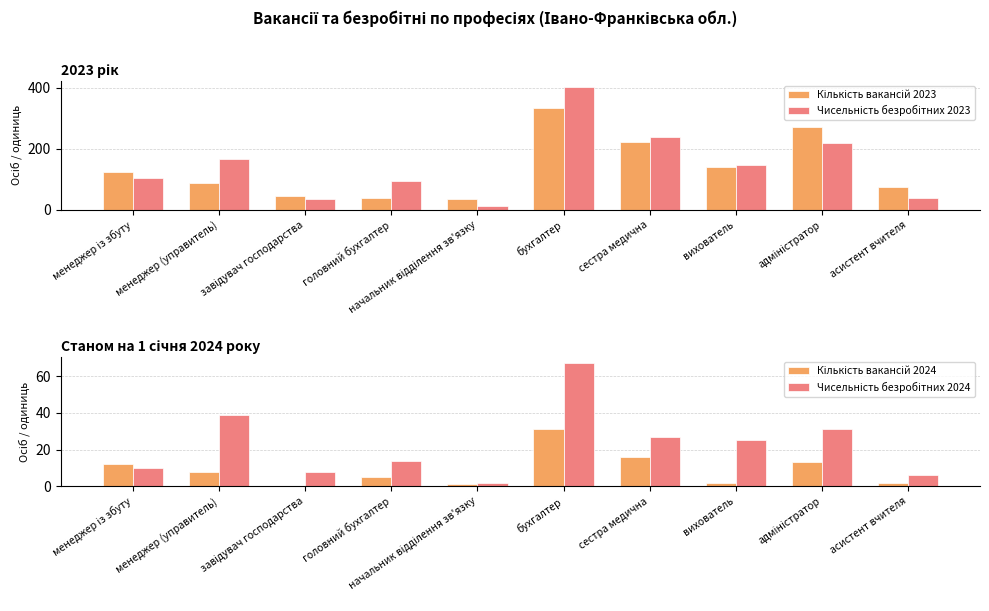

What position from the right is головний бухгалтер?

7